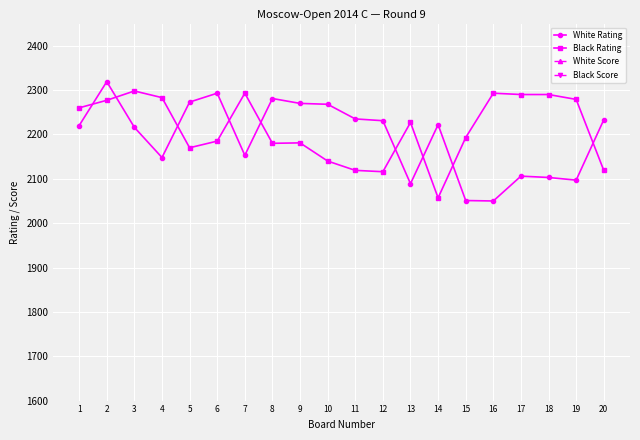

What is the value of the Black Rating point at the 14th from the left?

2057